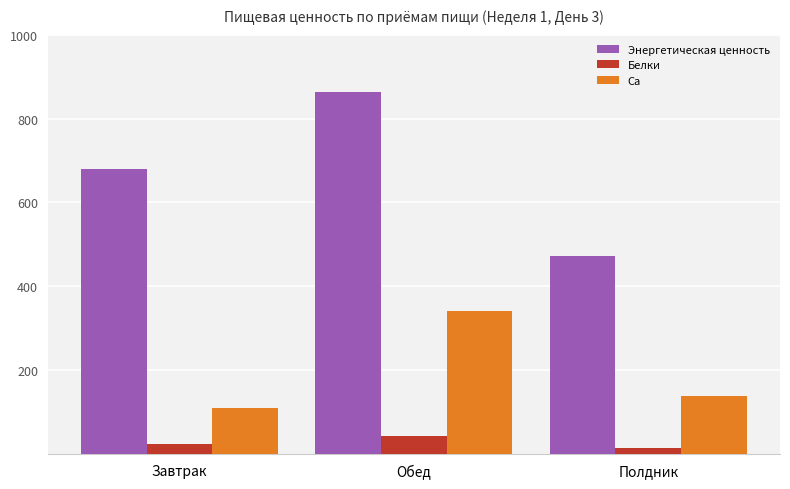

Is it true that Ca equals 109.7 at Завтрак?

True